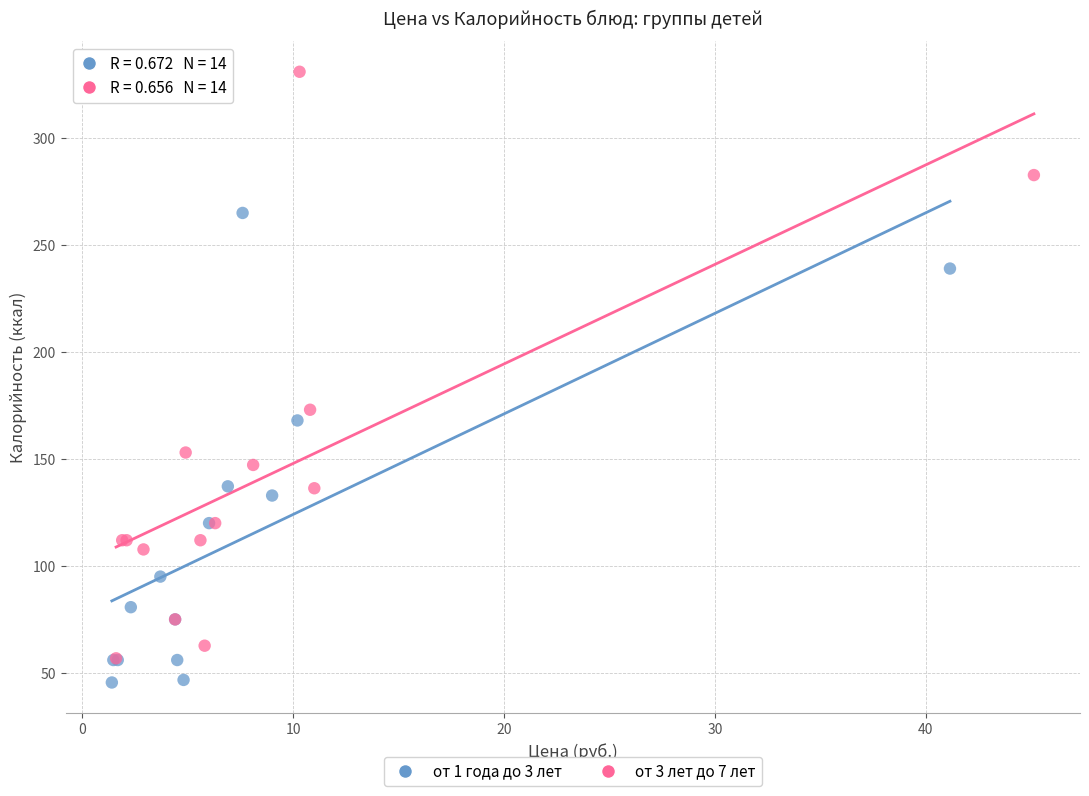

Which series contains the highest Y value?

от 3 лет до 7 лет